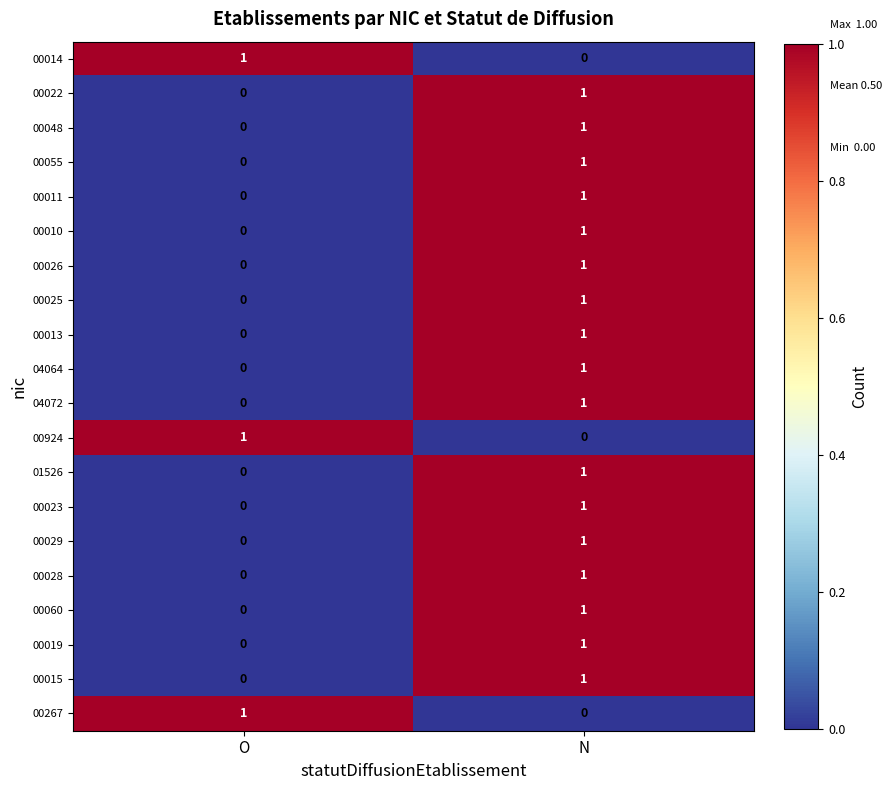

Rank the categories by 04064 value from highest to lowest.

N, O